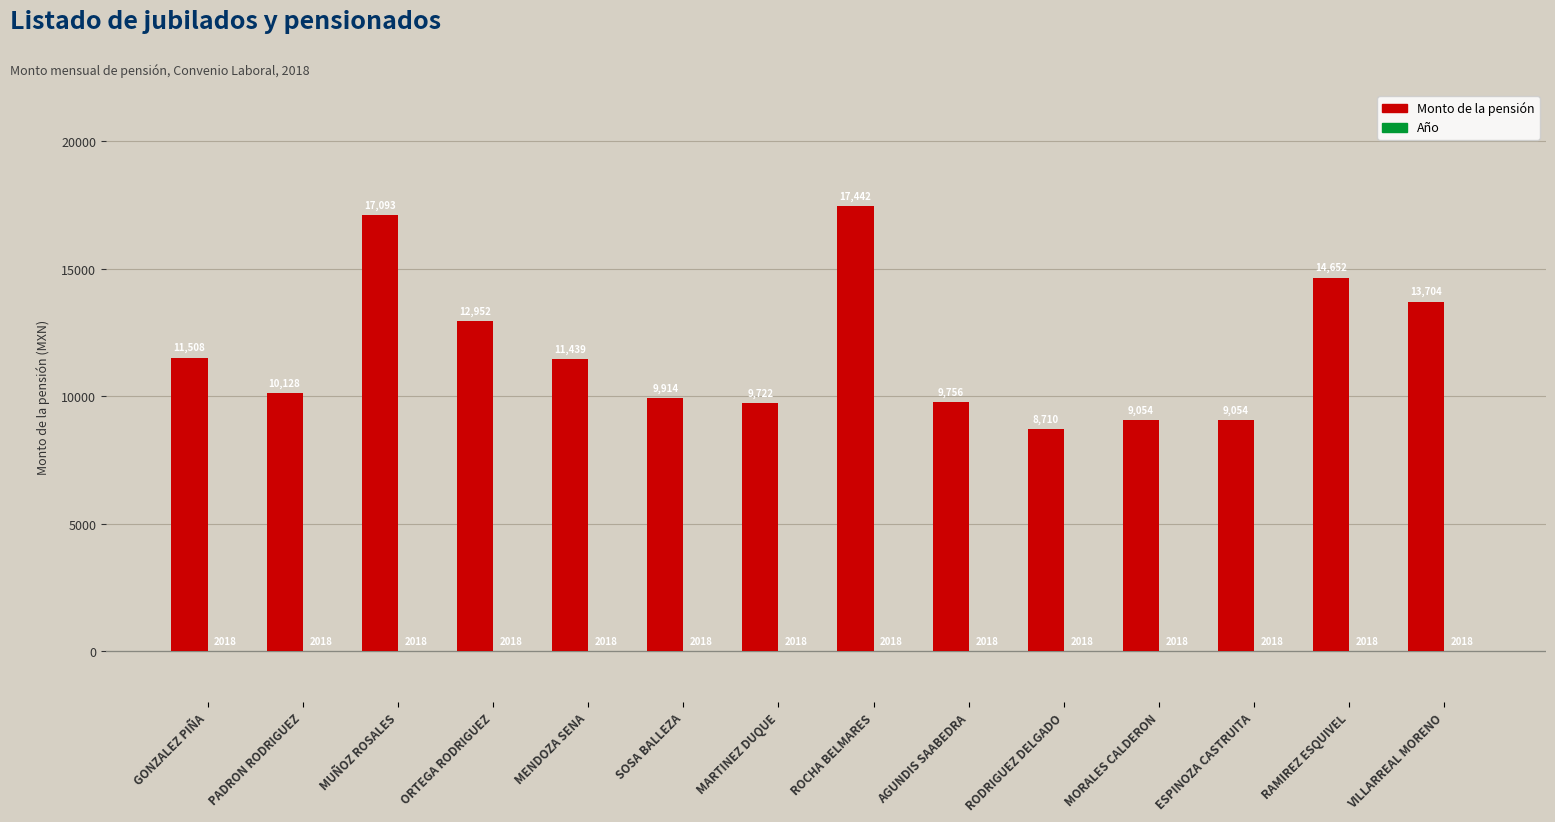

What is the maximum value shown in the chart?

17442.0